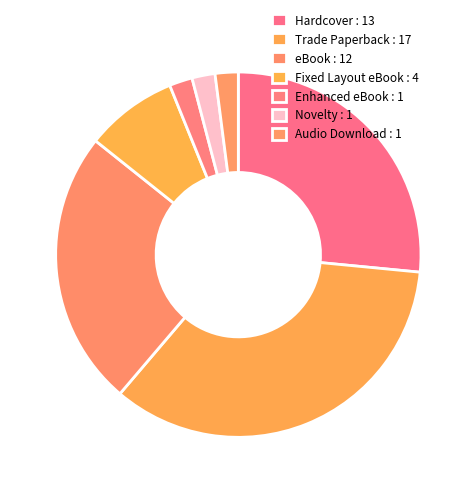

To the nearest percent, what percentage of the pie is eBook?

24%